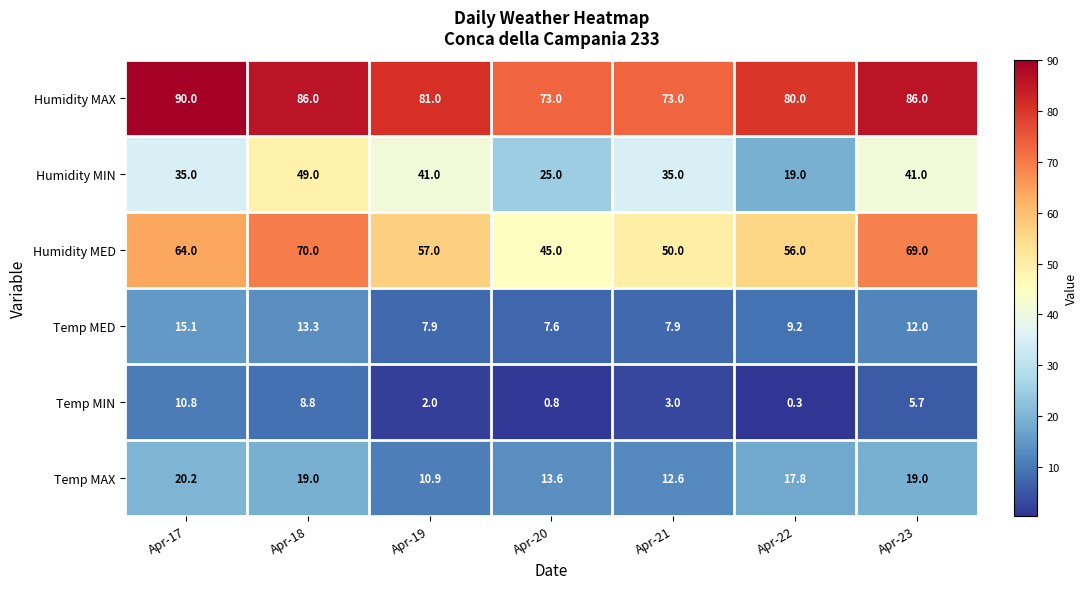

Which series has the largest total across all categories?

Humidity MAX